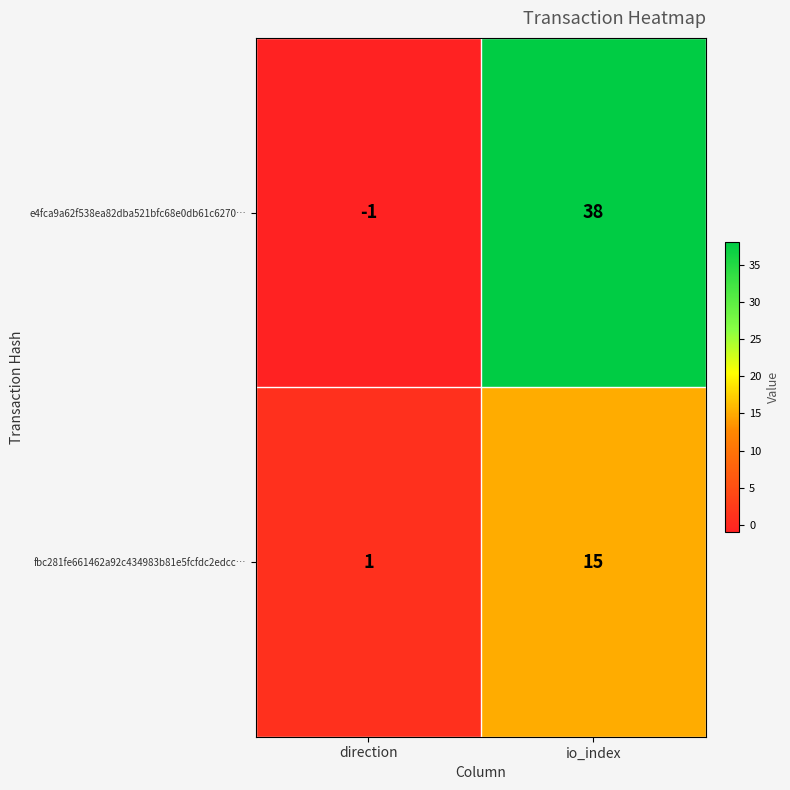

Reading right to left, transcribe all the data shown in this chart.

e4fca9a62f538ea82dba521bfc68e0db61c6270…: 38	-1
fbc281fe661462a92c434983b81e5fcfdc2edcc…: 15	1